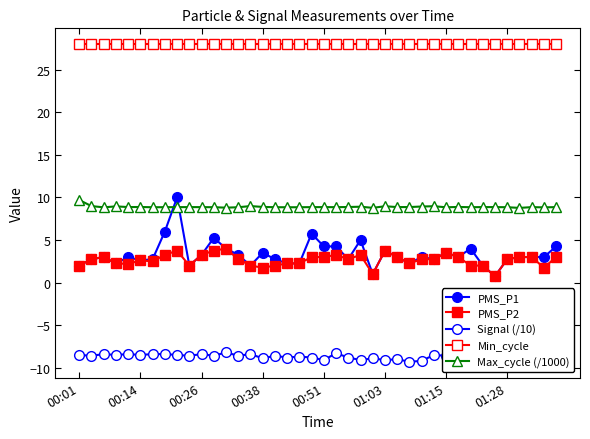

Count the number of data series in this chart.

5